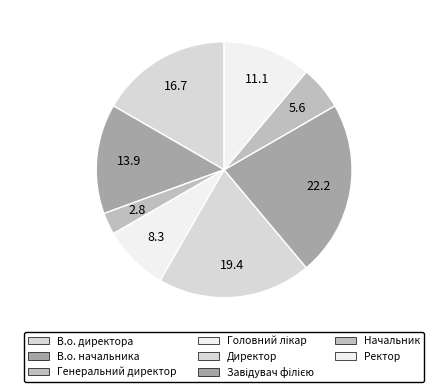

How many segments does this pie chart have?

8